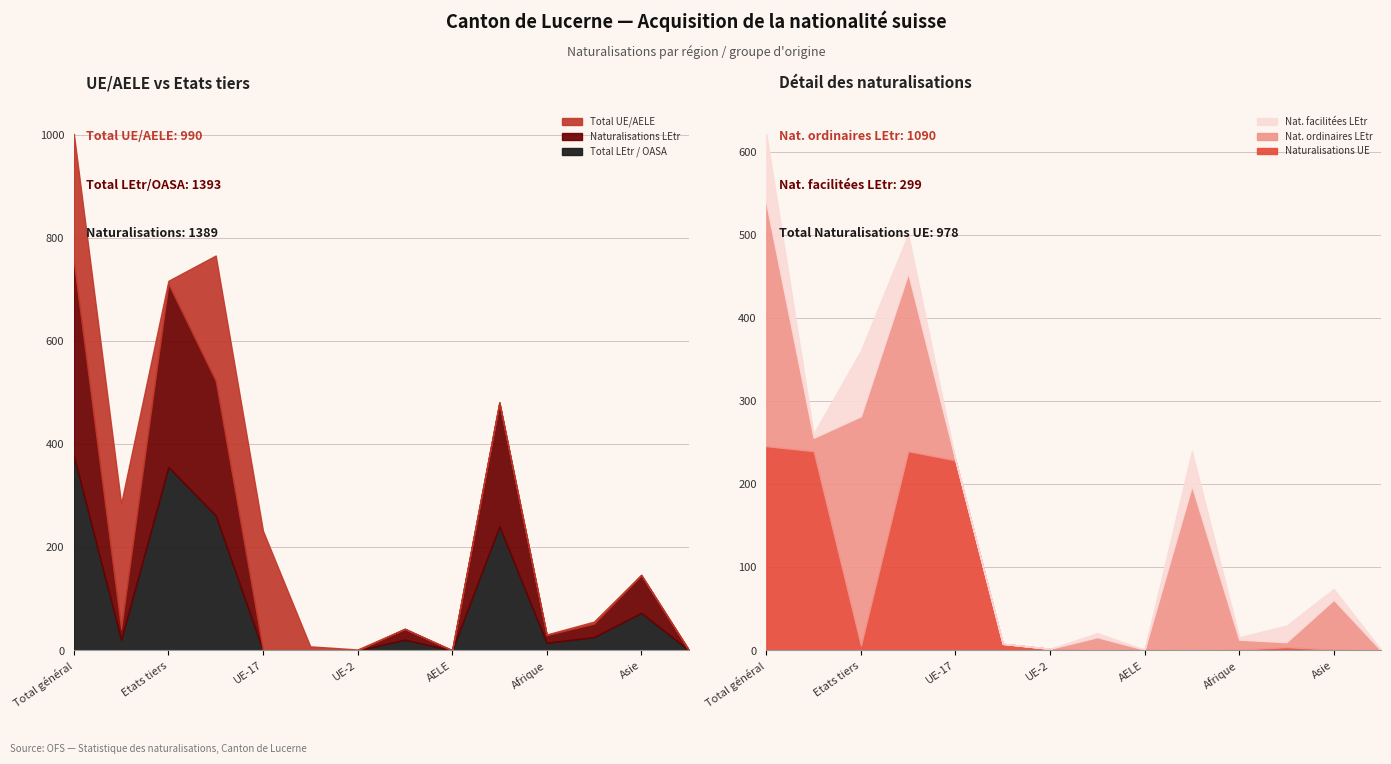

What is the label of the 14th point from the left?

Océanie